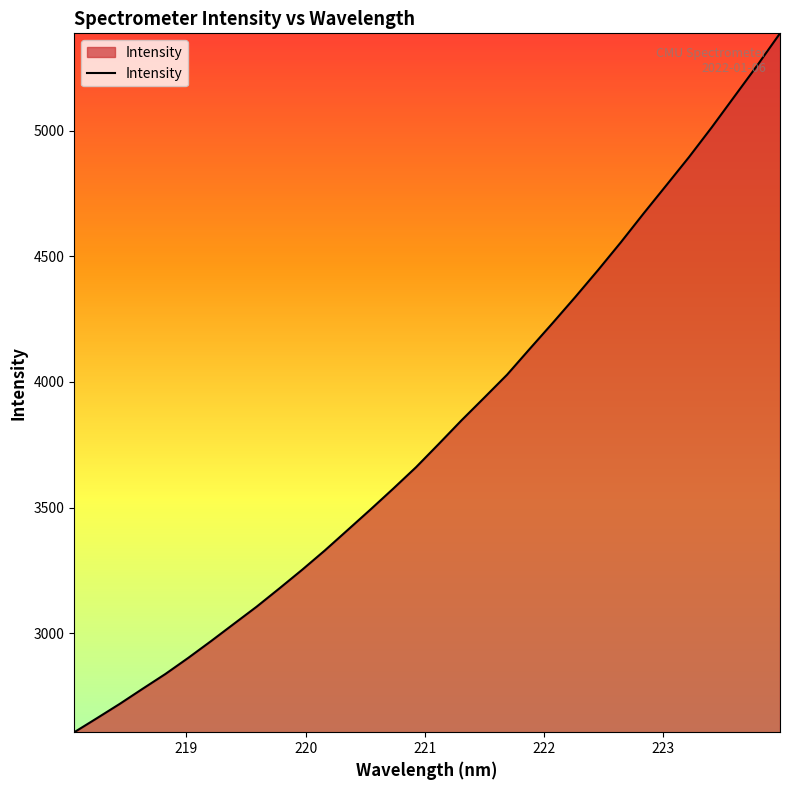

What is the average value?

3810.6